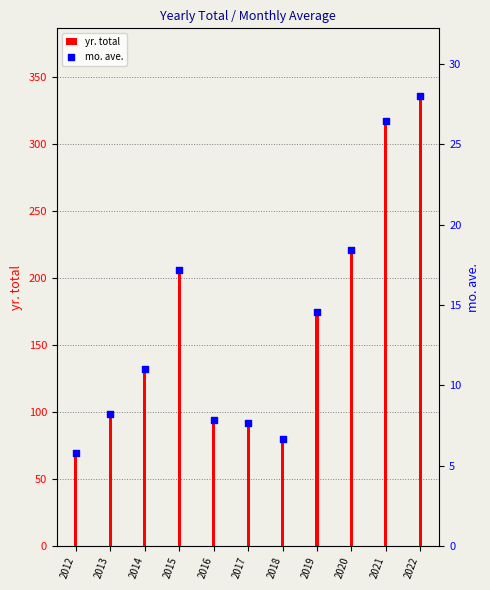

Which series contains the lowest Y value?

mo. ave.